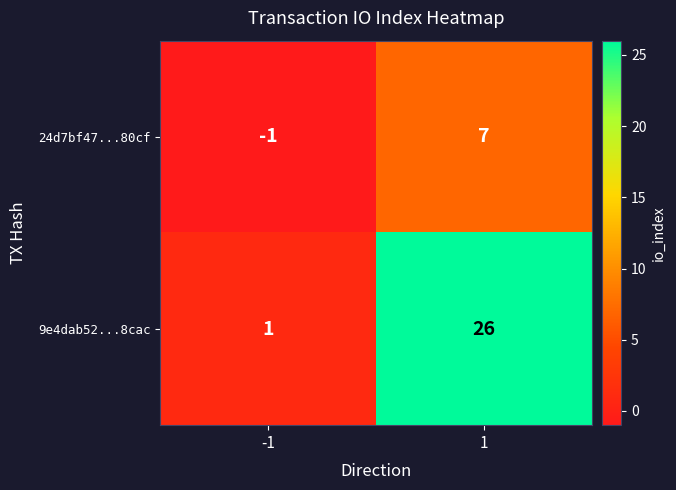

What is the difference between the 24d7bf47...80cf values at -1 and 1?

8